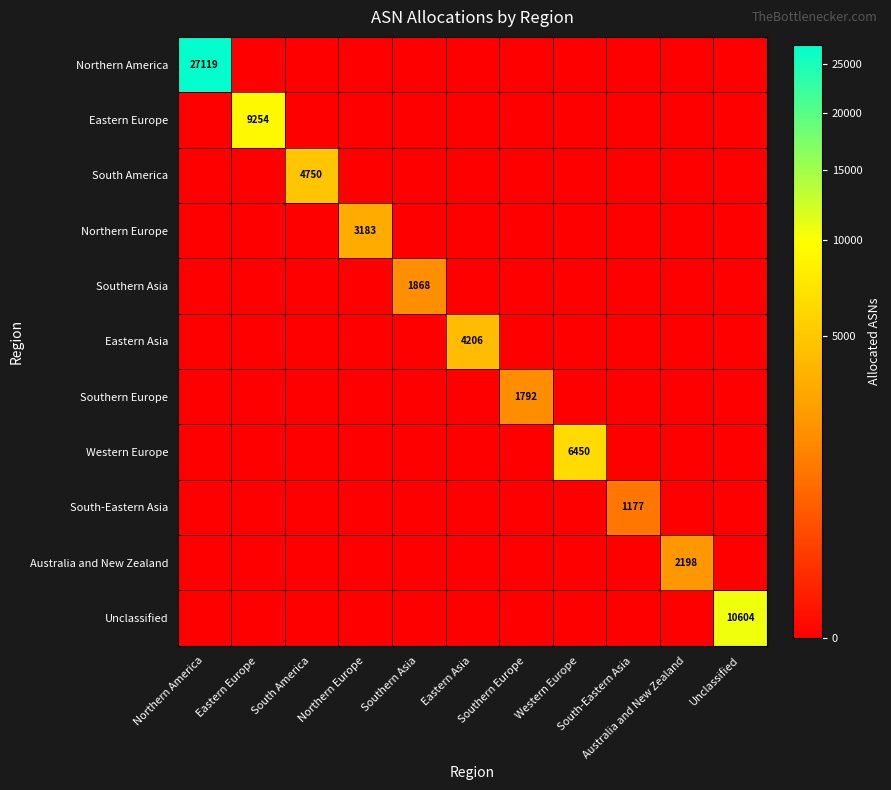

At which category is the sum across all series the highest?

Northern America